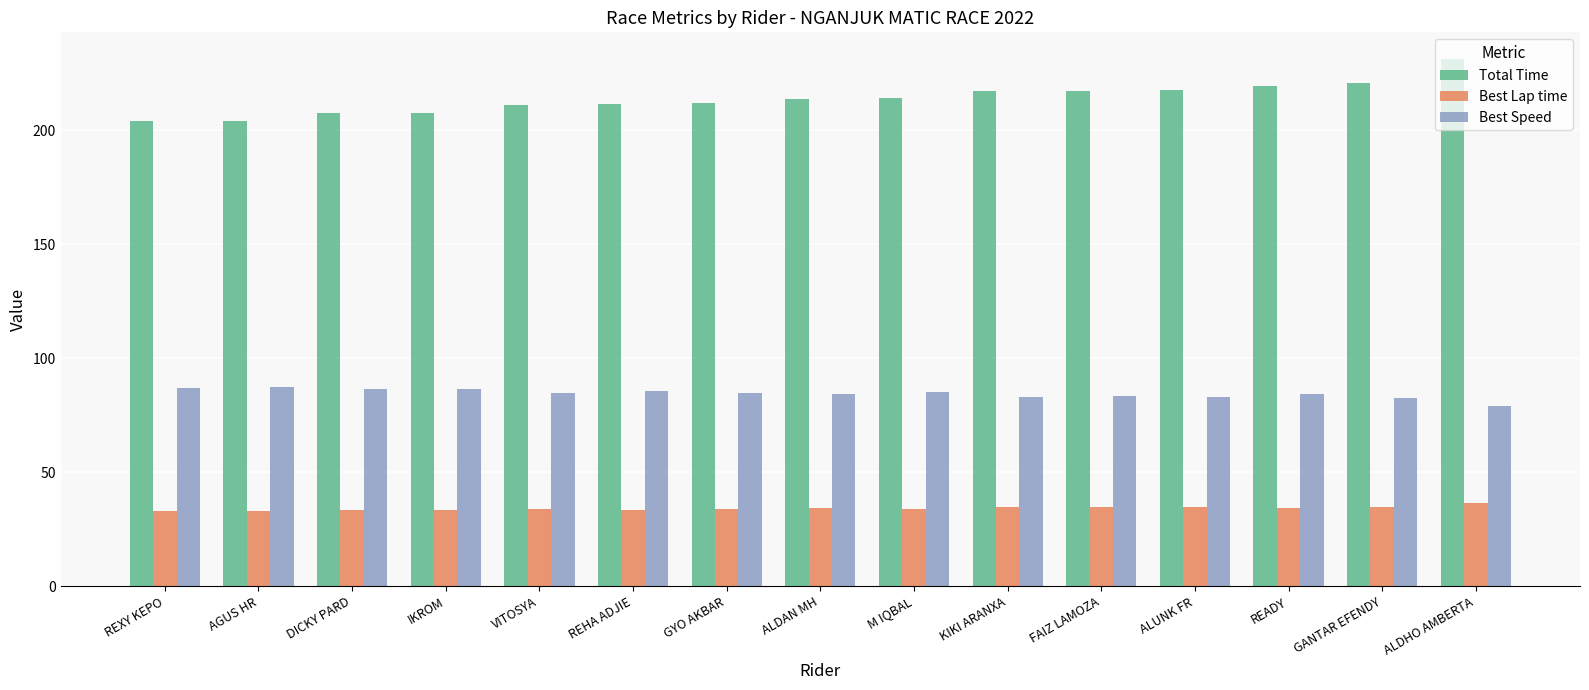

Is the value of Best Lap time at ALDAN MH greater than the value of Best Speed at VITOSYA?

No